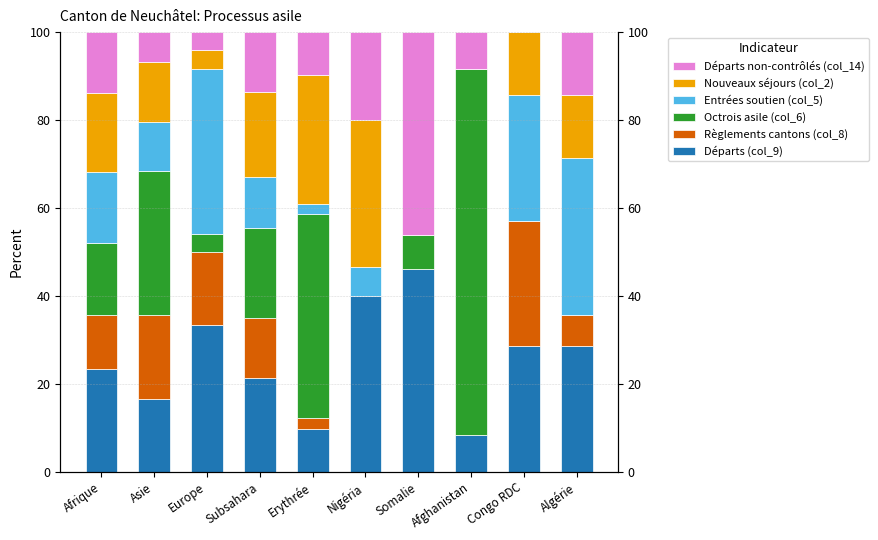

How many values in Octrois asile (col_6) are above zero?

7